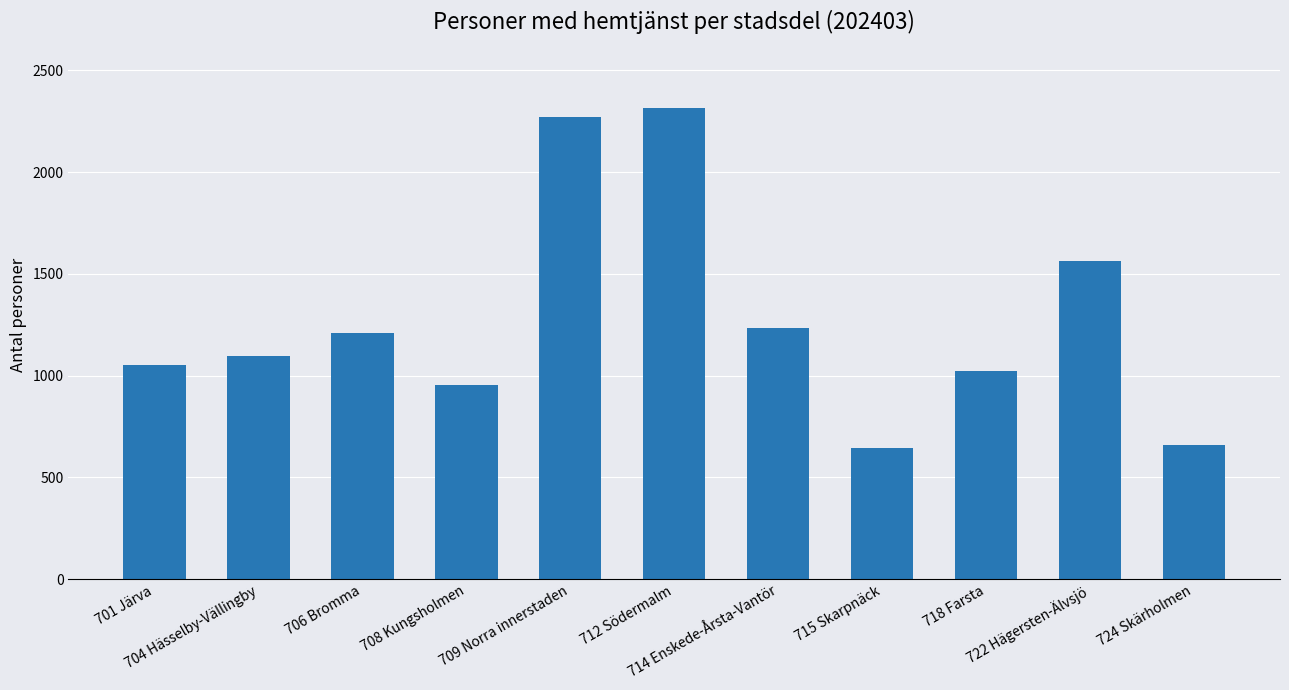

Where is the data nearest to the value 1480?

722 Hägersten-Älvsjö